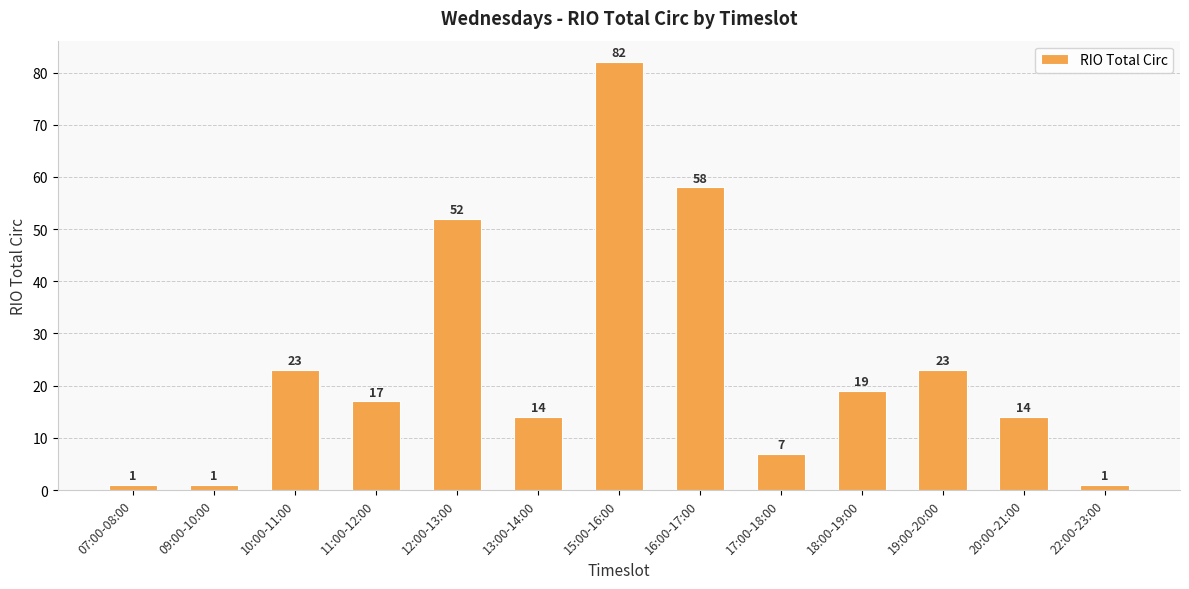

Count the number of data series in this chart.

1